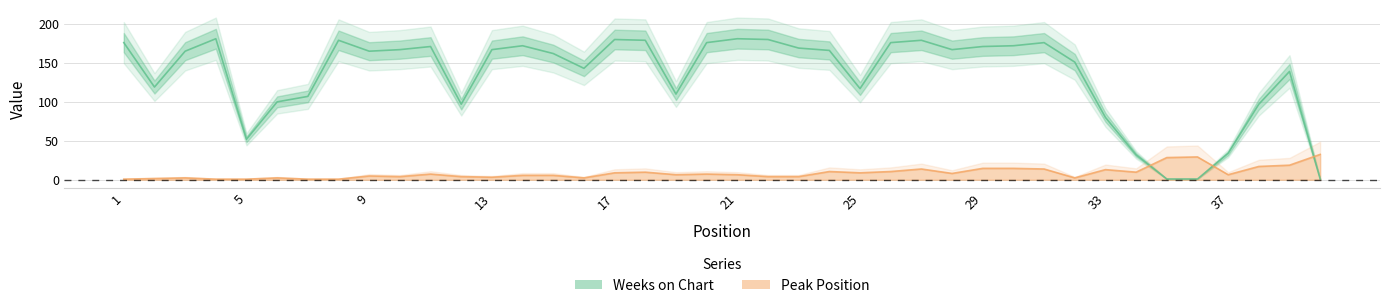

Where is Weeks on Chart nearest to the value 91?

12